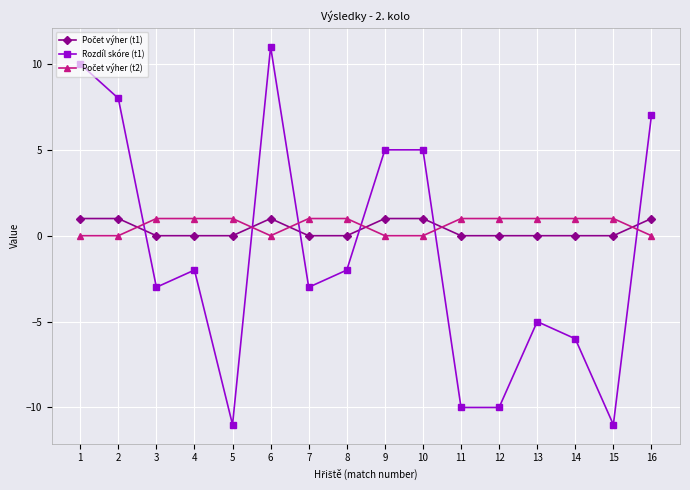

At which category does the chart reach its peak across all series?

6